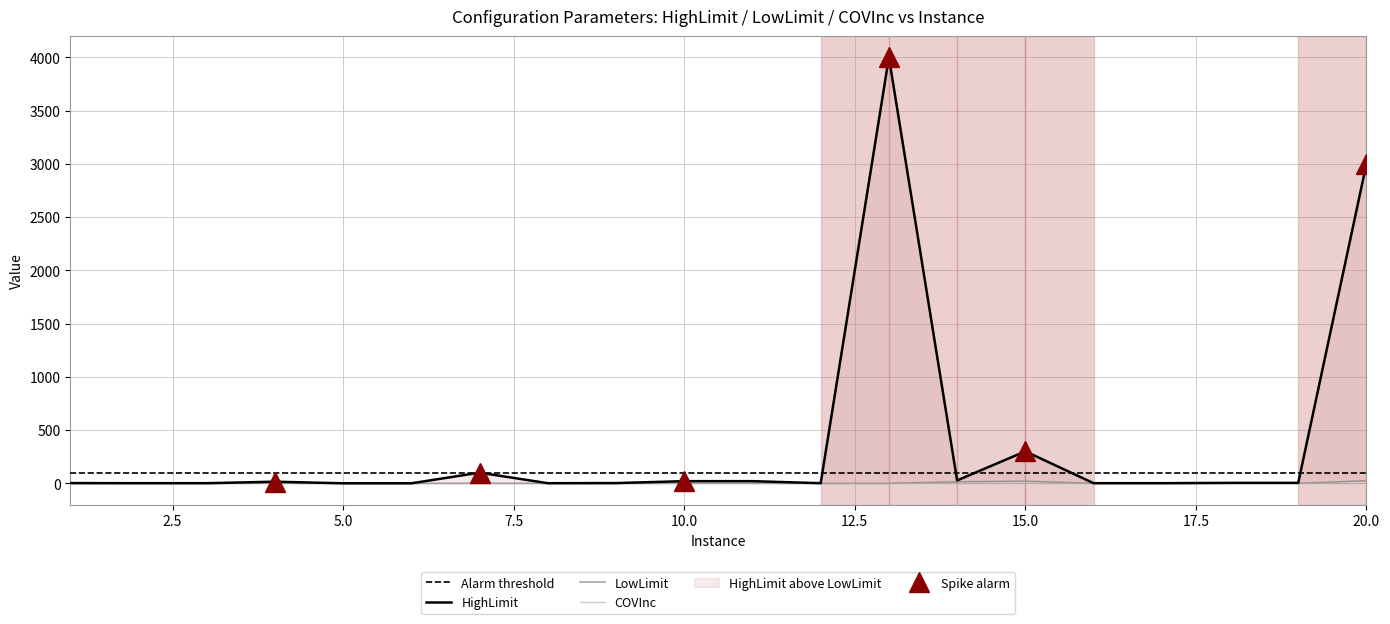

At how many categories does at least one series exceed 1361?

2